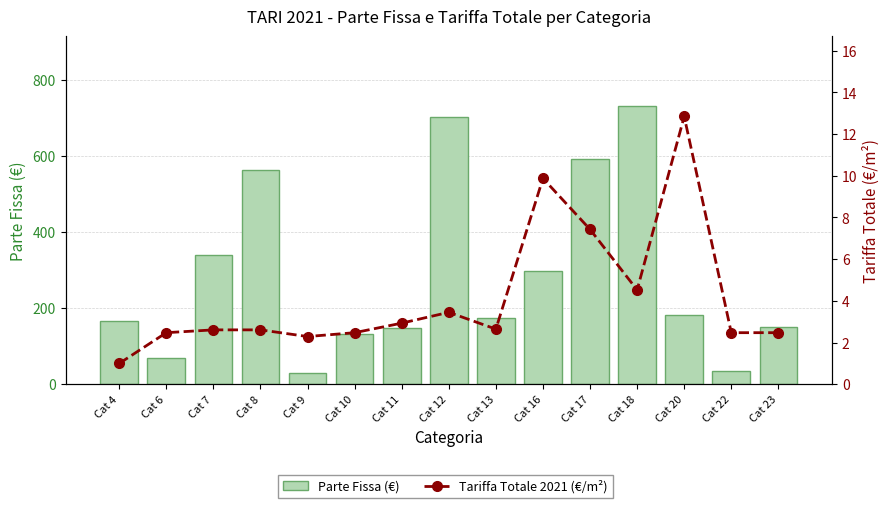

Reading left to right, transcribe all the data shown in this chart.

Parte Fissa (€): 165.5	68.5	340.7	562.9	29.7	132.4	149.0	701.9	173.5	298.2	592.4	732.4	182.2	35.5	150.7
Tariffa Totale 2021 (€/m²): 1.0	2.5	2.6	2.6	2.3	2.5	2.9	3.4	2.6	9.9	7.4	4.5	12.8	2.5	2.5